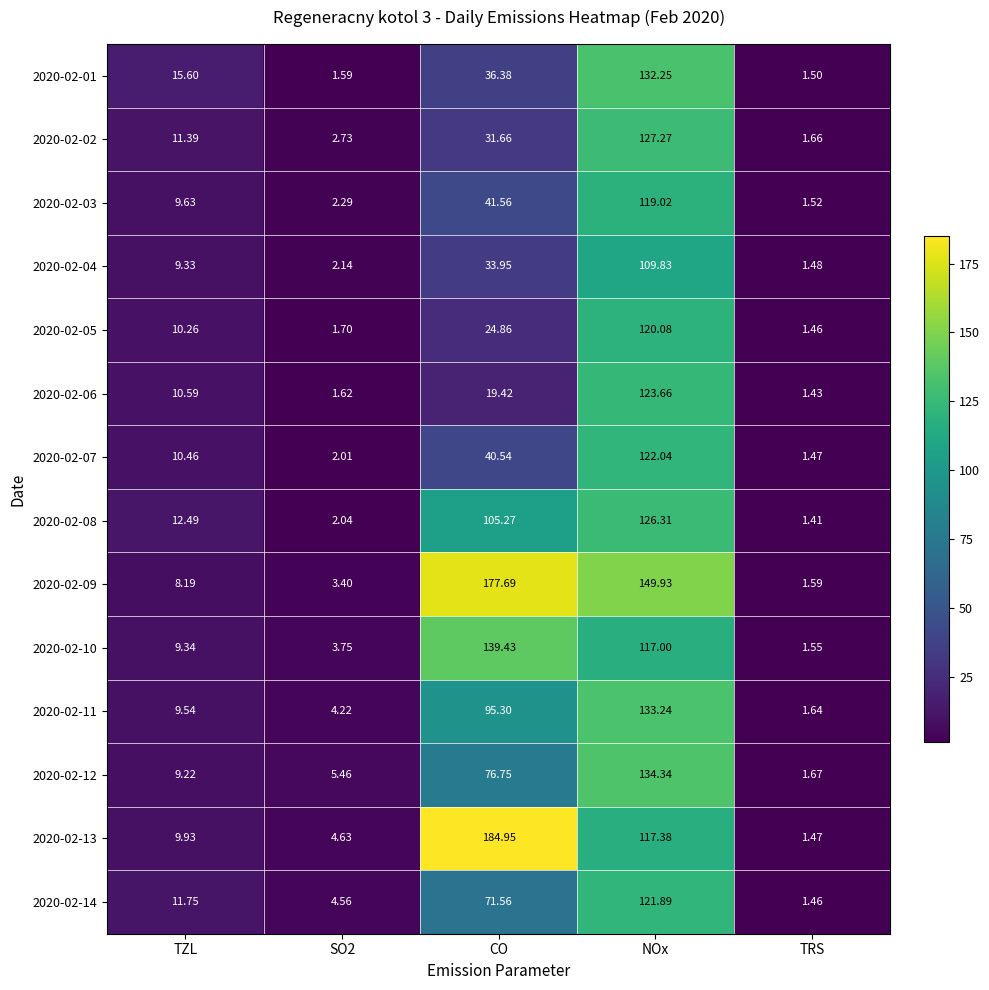

At which category is the sum across all series the highest?

NOx